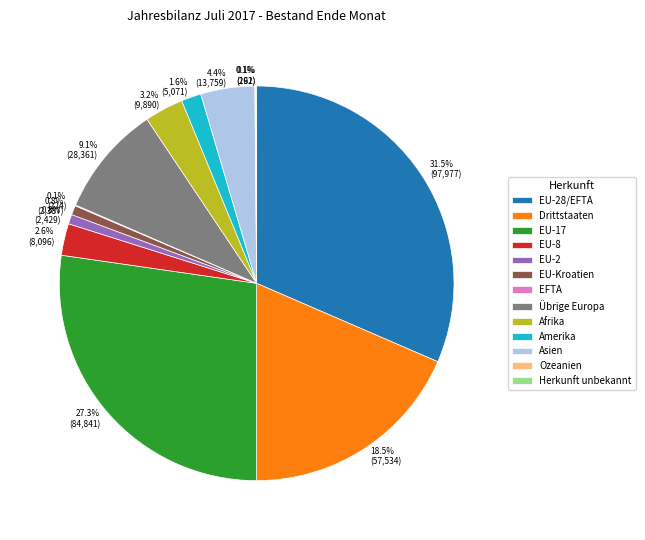

Is there any slice that represents more than half of the pie?

No